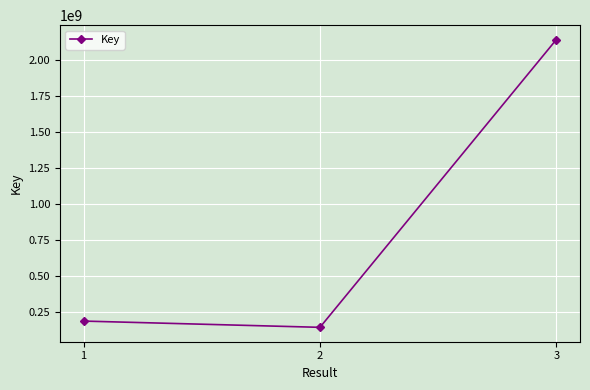

What is the average value?

822377827